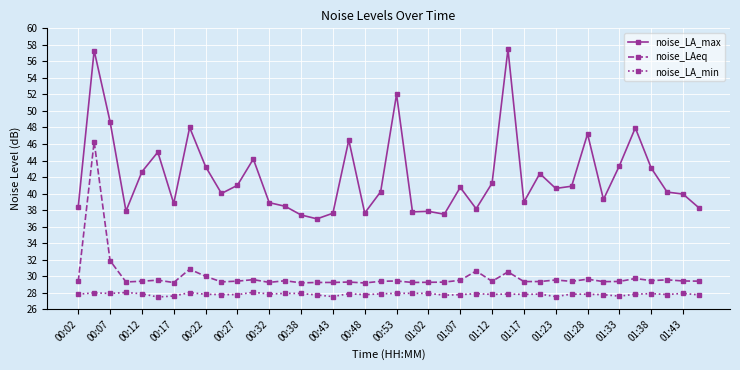

What are all the series names shown in the legend?

noise_LA_max, noise_LAeq, noise_LA_min